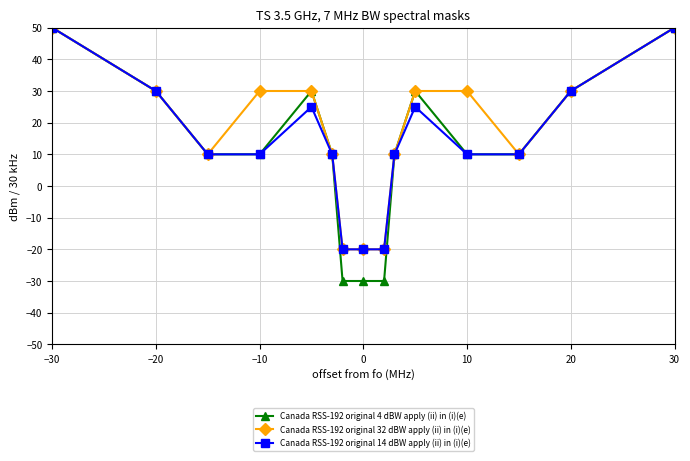

What is the maximum value for Canada RSS-192 original 14 dBW apply (ii) in (i)(e)?

50